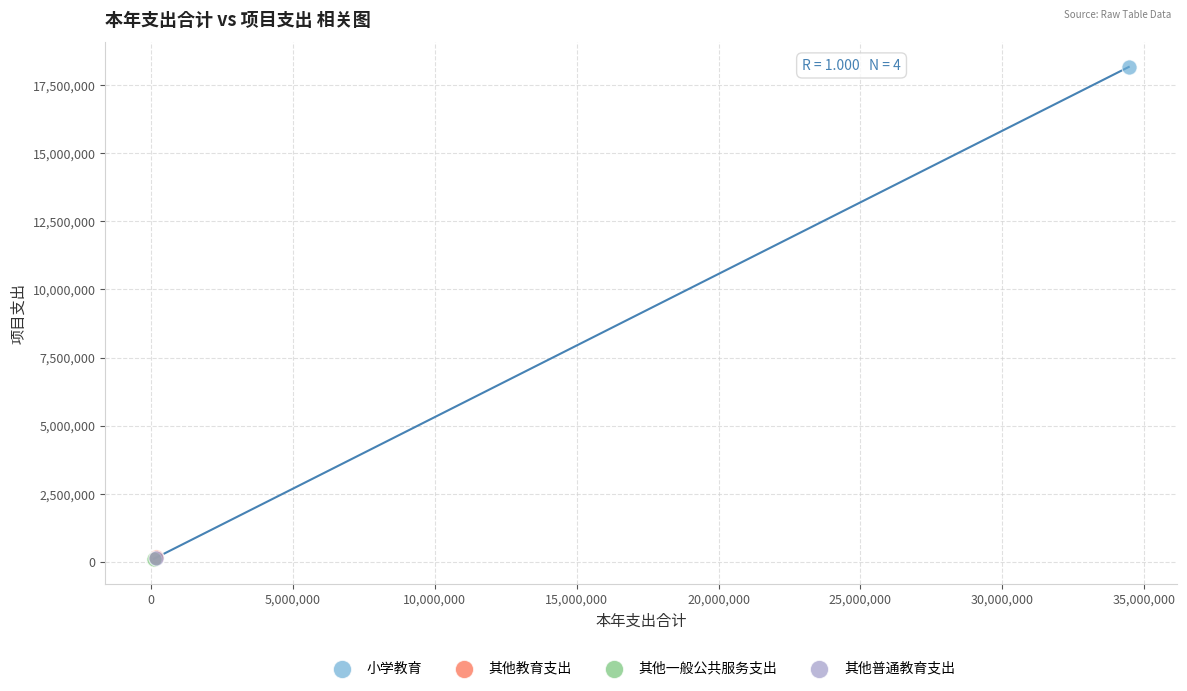

What are all the series names shown in the legend?

小学教育, 其他教育支出, 其他一般公共服务支出, 其他普通教育支出